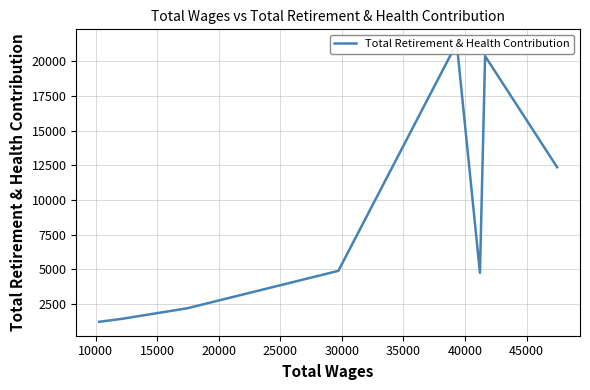

What is the average value?

8569